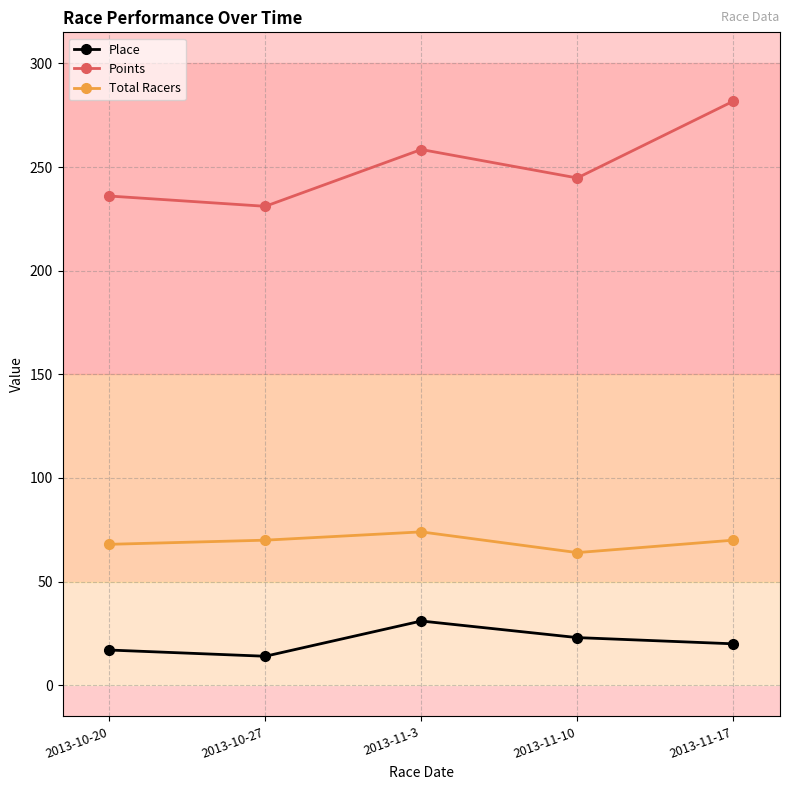

List the series in order of their overall mean, highest first.

Points, Total Racers, Place